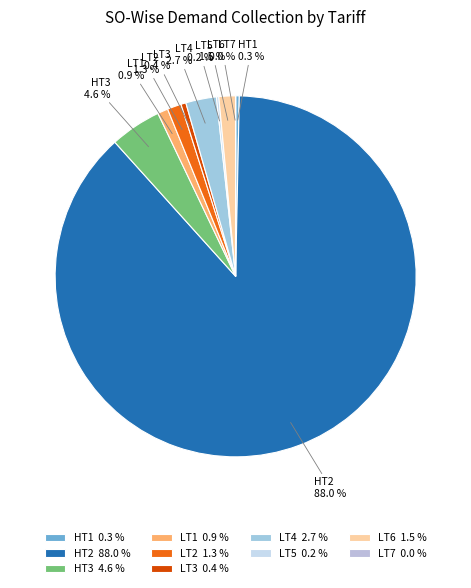

Is the sum of HT1 and HT2 greater than half?

Yes